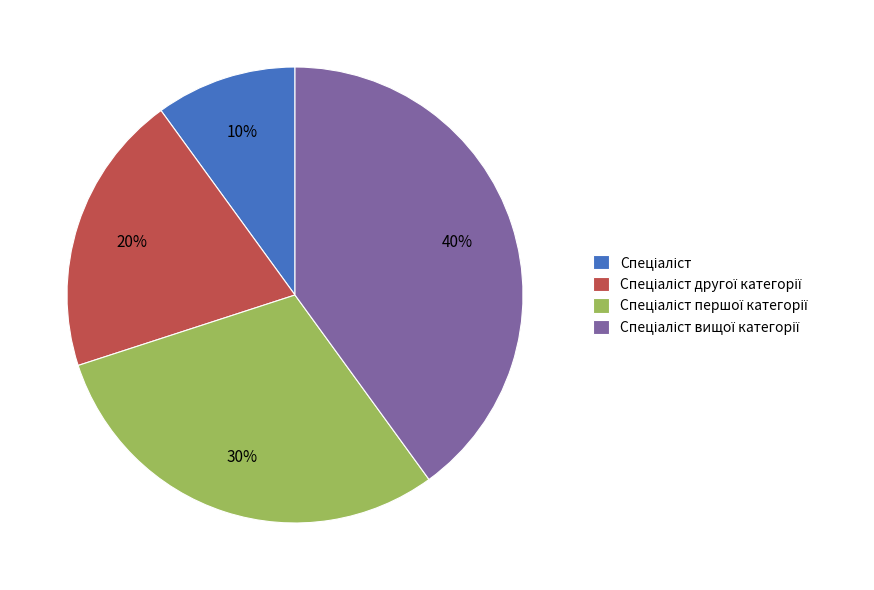

Count the number of slices in the pie.

4